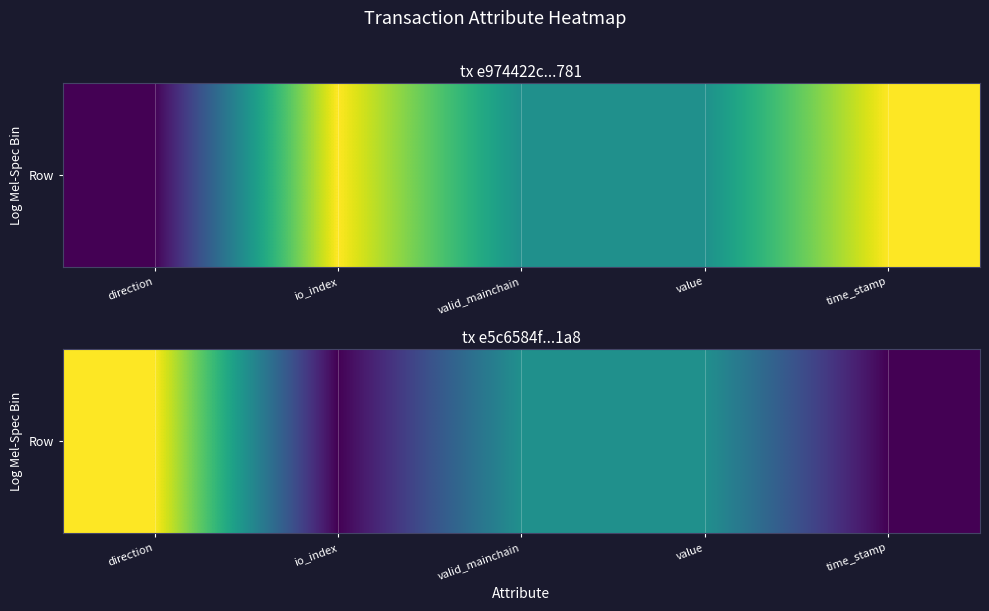

List the labels in order of value, largest first.

direction, valid_mainchain, value, io_index, time_stamp